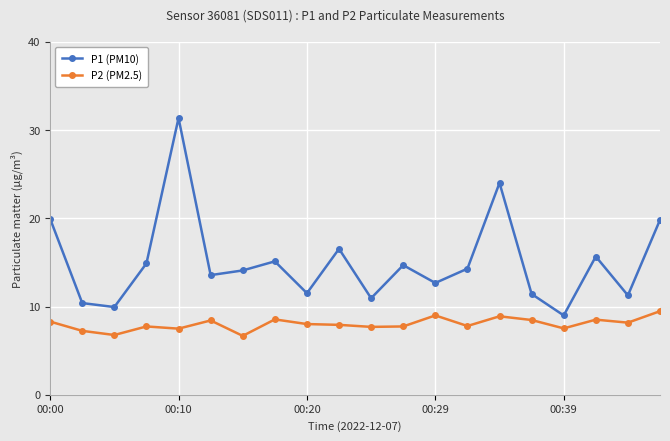

What is the maximum value for P1 (PM10)?

31.4